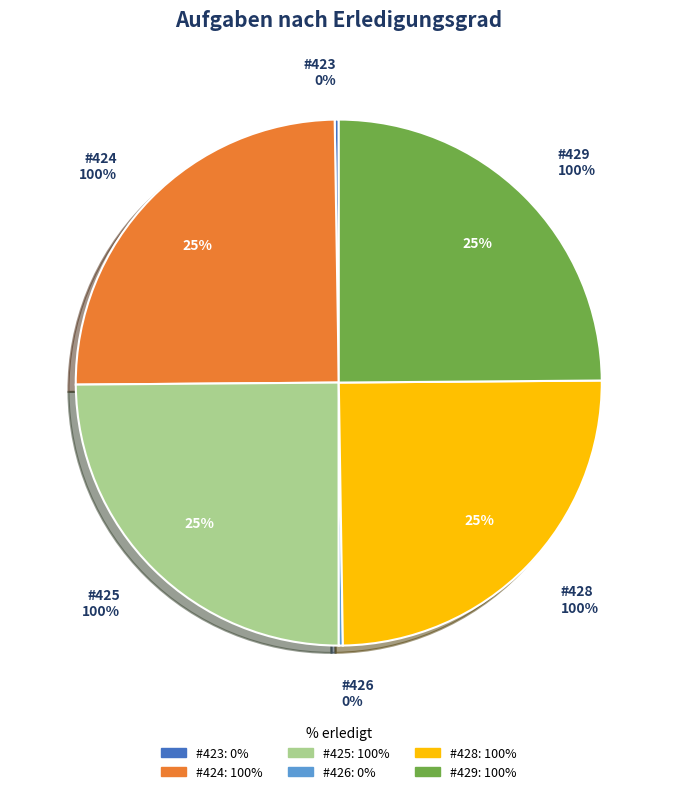

What percentage is the 428 slice, to the nearest percent?

25%